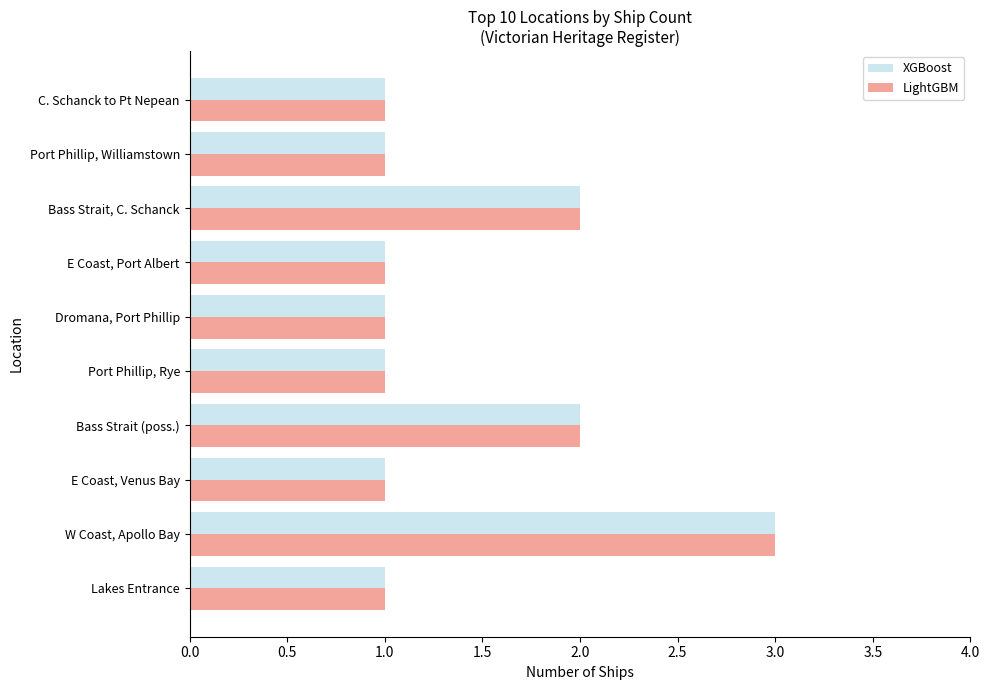

At which category is the sum across all series the highest?

W Coast, Apollo Bay